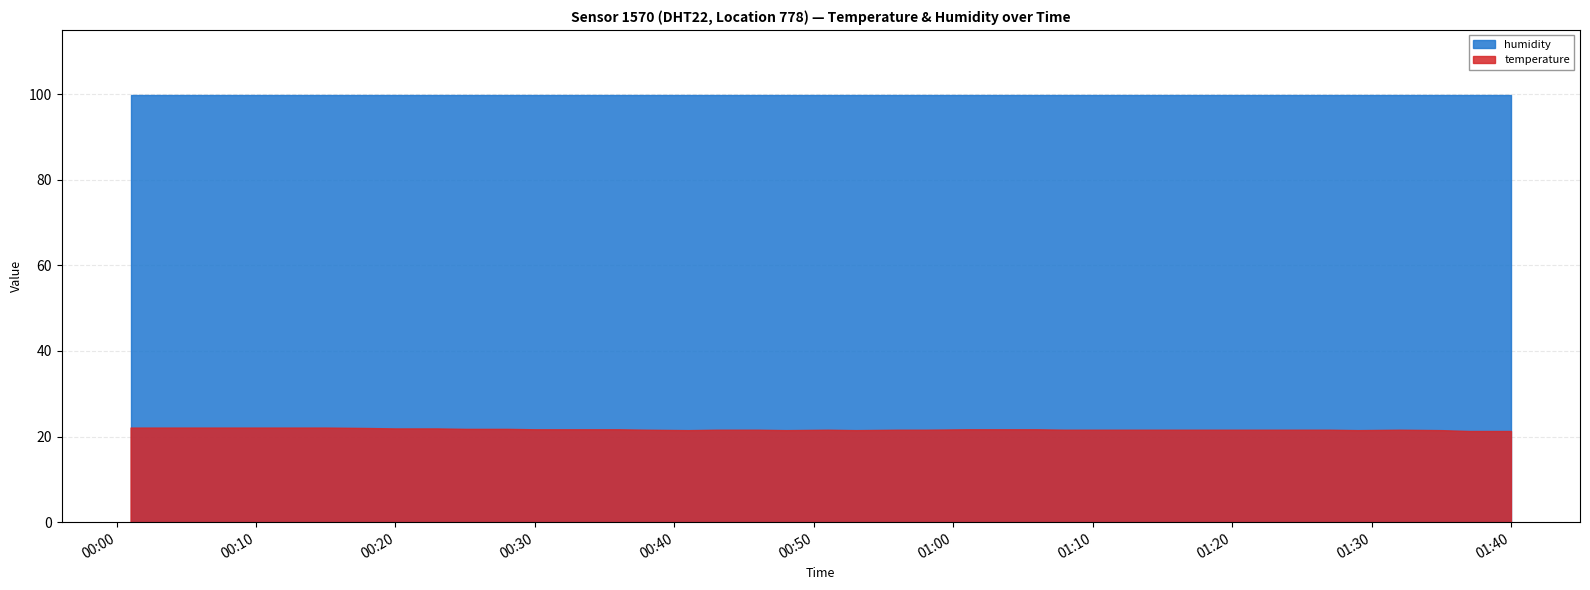

Is the value of humidity at 01:16 greater than the value of temperature at 01:37?

Yes